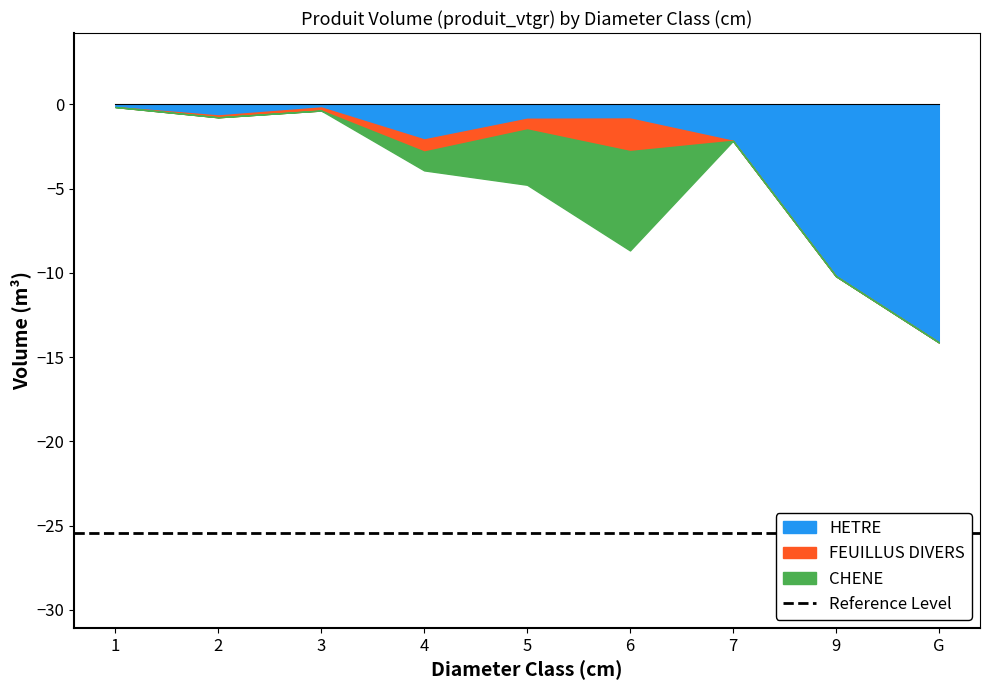

Reading right to left, list all the values displayed in this chart.

HETRE: G=14.1	9=10.2	7=2.2	6=0.8	5=0.9	4=2.1	3=0.2	2=0.7	1=0.2
FEUILLUS DIVERS: G=0.0	9=0.0	7=0.0	6=1.9	5=0.6	4=0.7	3=0.2	2=0.1	1=0.0
CHENE: G=0.0	9=0.0	7=0.0	6=5.9	5=3.3	4=1.1	3=0.0	2=0.0	1=0.0